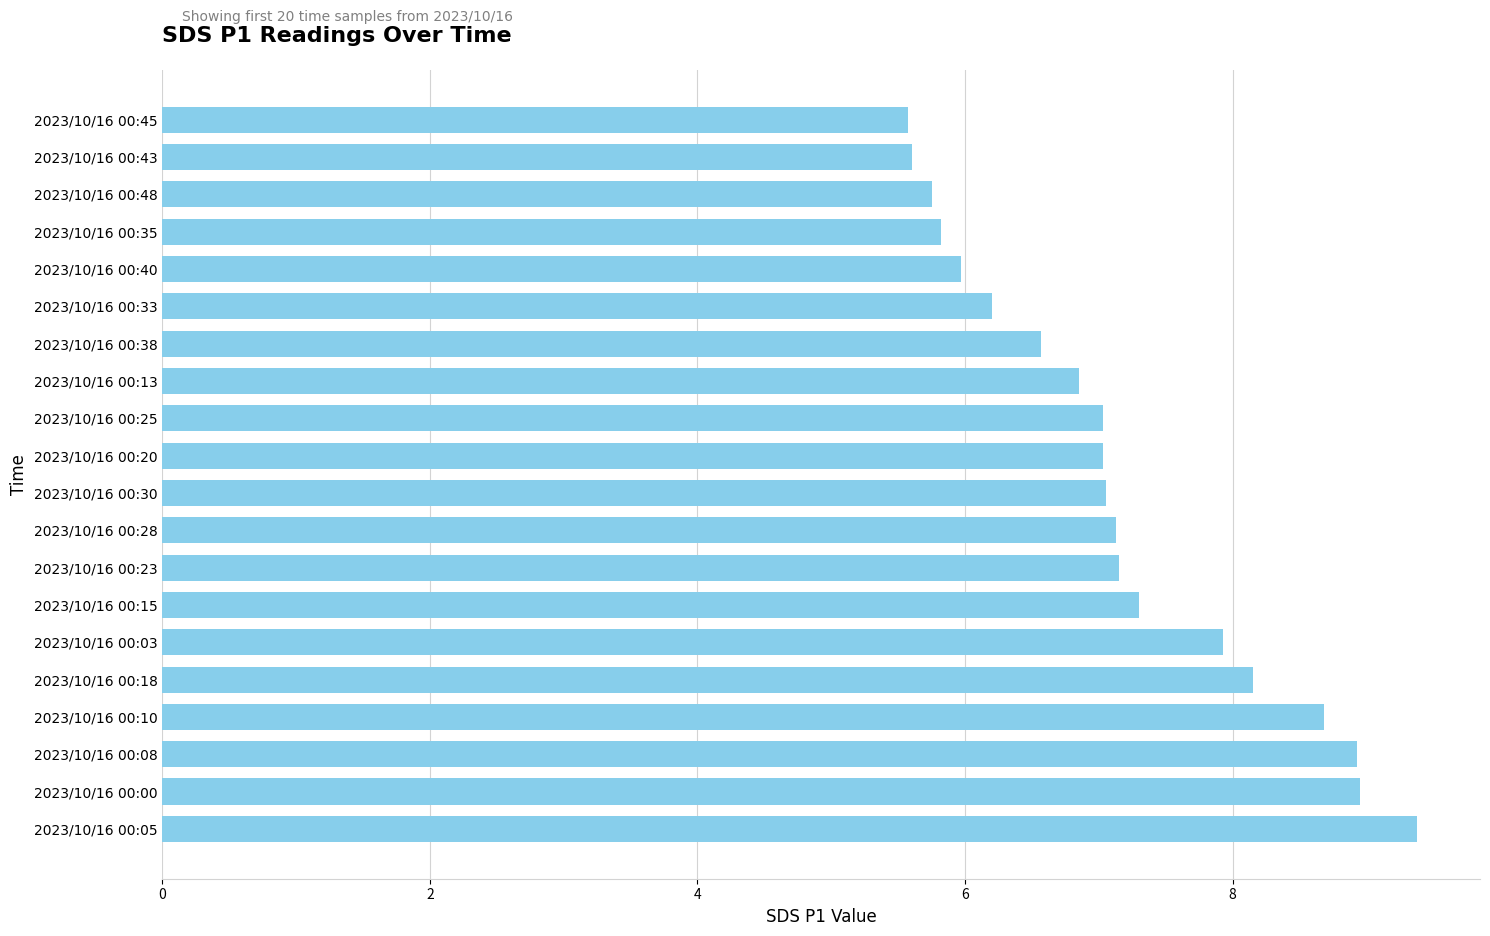

Which has a higher value, 2023/10/16 00:30 or 2023/10/16 00:03?

2023/10/16 00:03